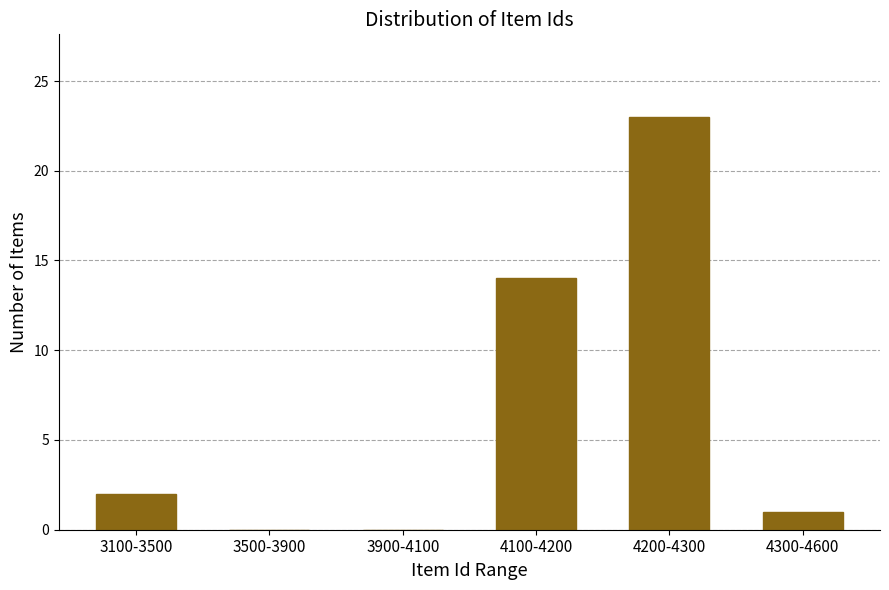

Reading left to right, list all the values displayed in this chart.

3100-3500=2	3500-3900=0	3900-4100=0	4100-4200=14	4200-4300=23	4300-4600=1